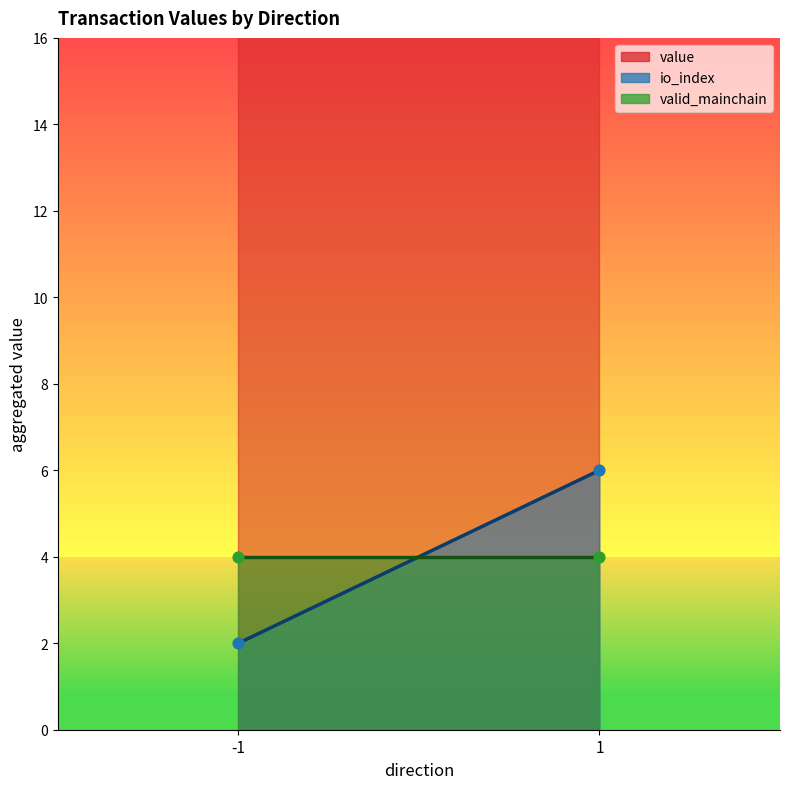

Which series contains the highest Y value?

value